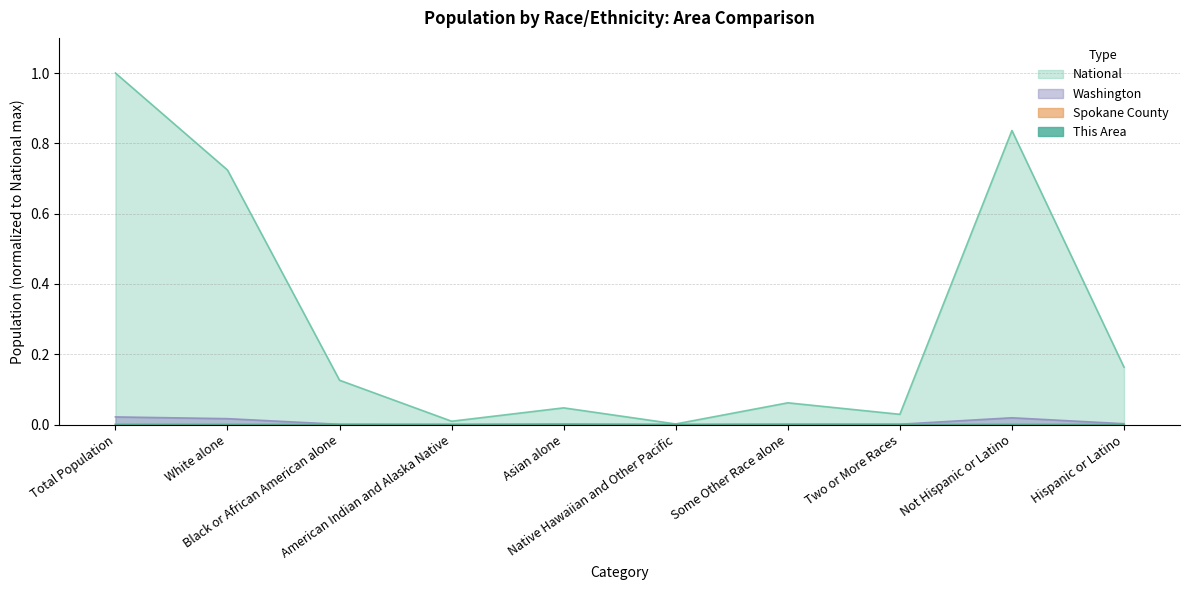

True or false: Washington and National cross at least once.

False